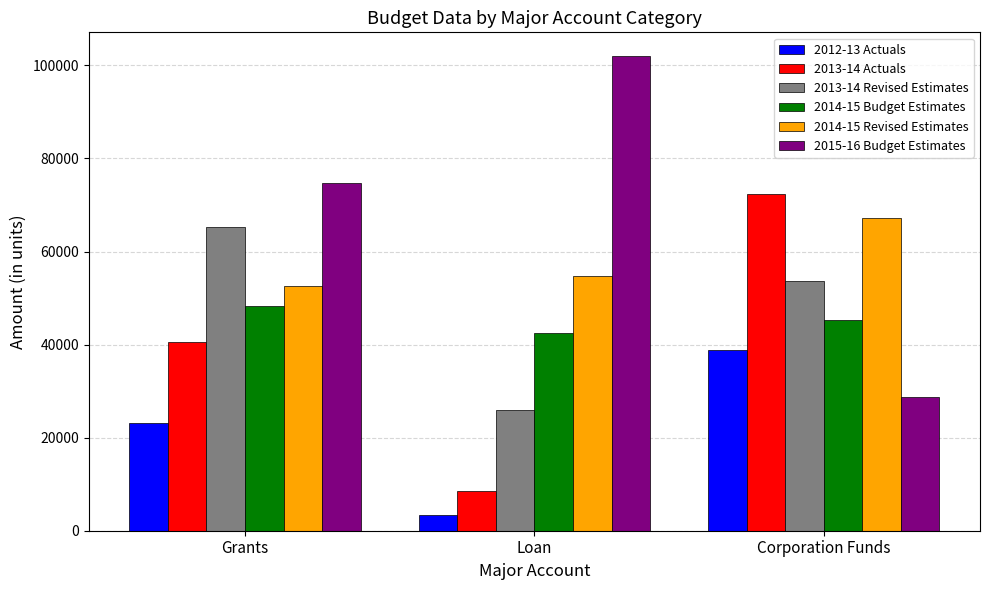

At which label does 2013-14 Actuals first exceed 40551?

Grants